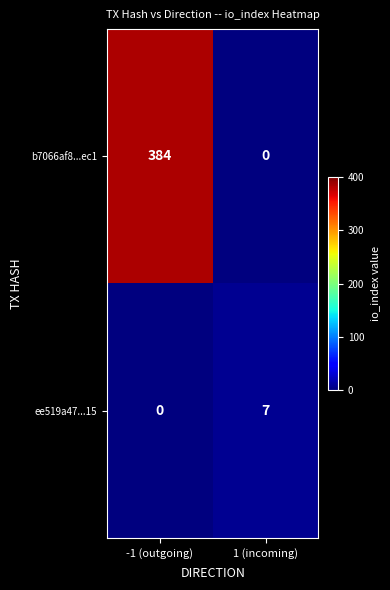

What is the difference between the highest and lowest values at -1 (outgoing)?

384